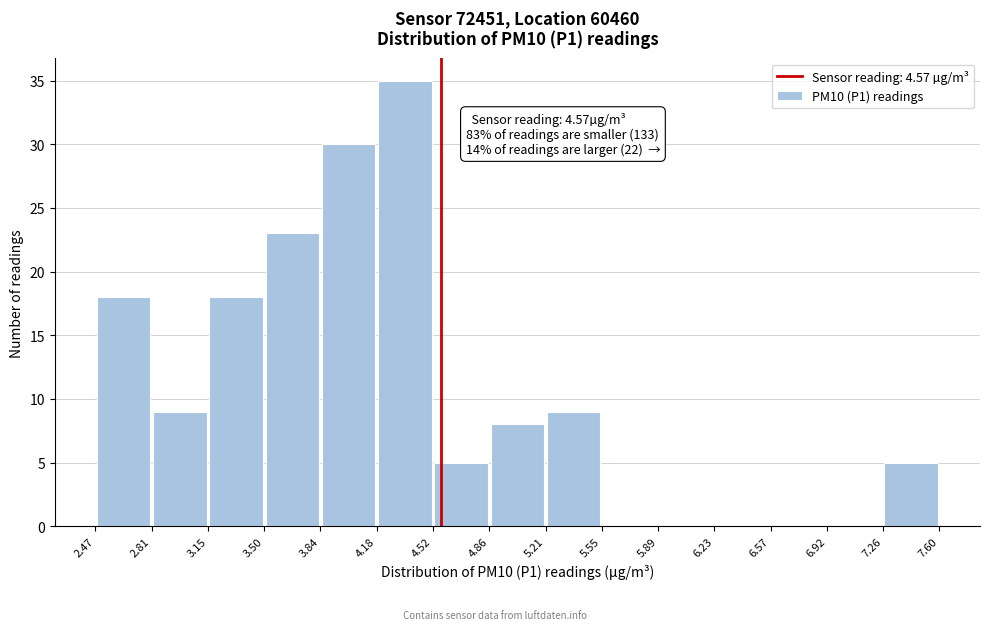

Which range on the x-axis has the tallest bar?

4.18 to 4.52